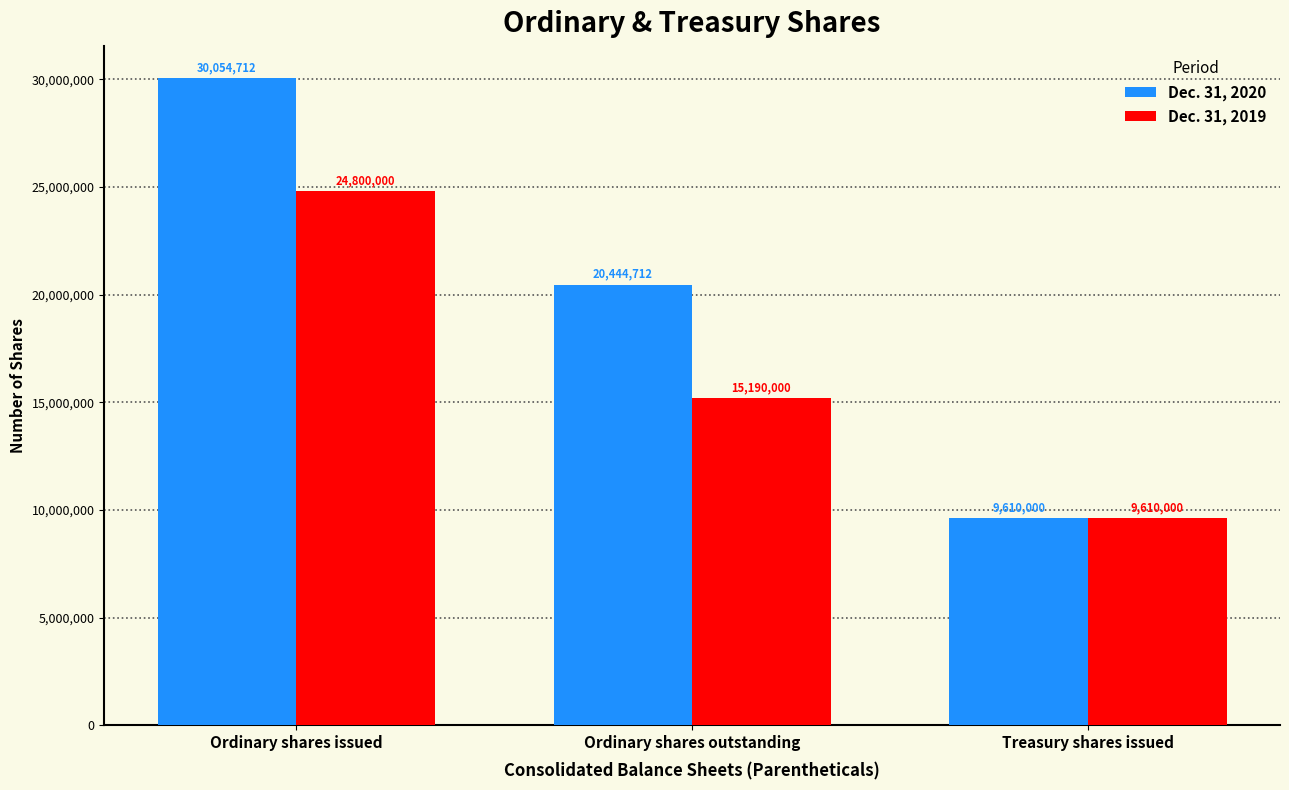

How many bars are there in each group?

2